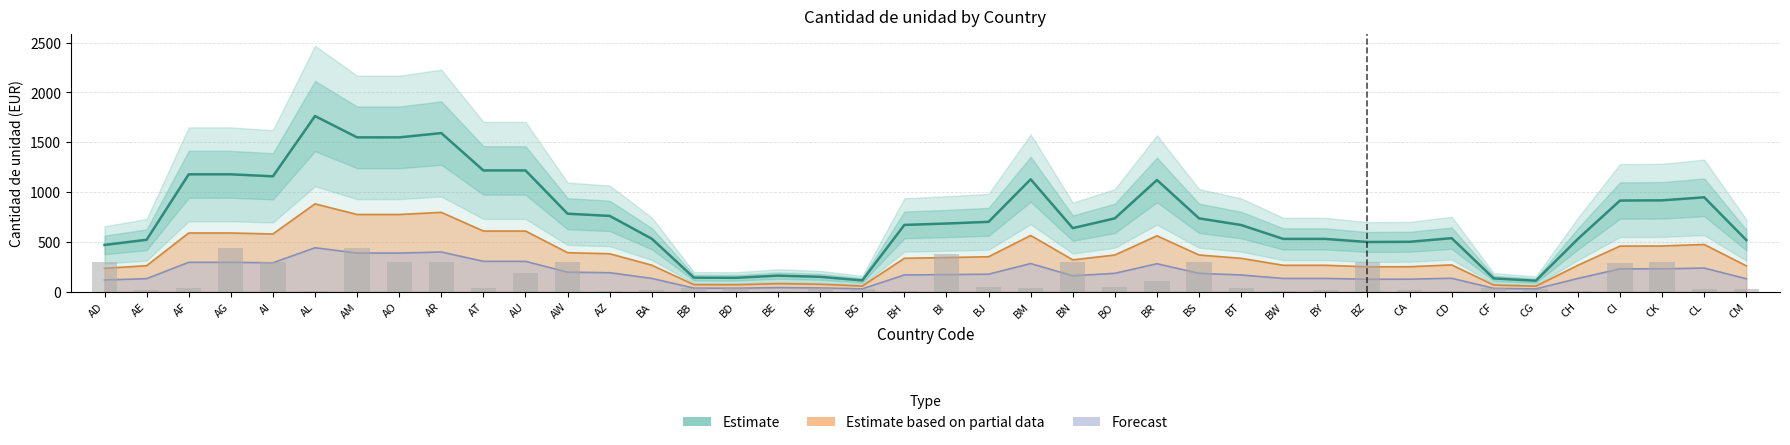

List the labels in order of value, largest first.

AL, AR, AM, AO, AT, AU, AF, AG, AI, BM, BR, CL, CK, CI, AW, AZ, BO, BS, BJ, BI, BH, BT, BN, CD, BA, CH, BW, BY, AE, CM, CA, BZ, AD, BE, BF, BB, BD, CF, BG, CG